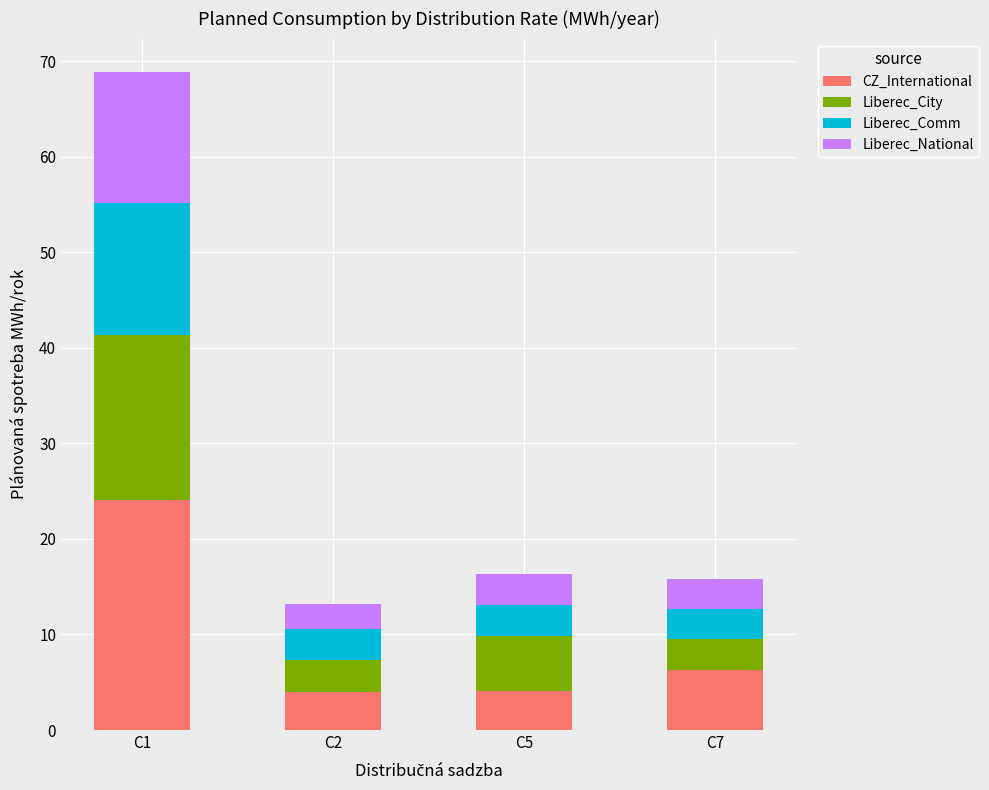

At which category is the sum across all series the highest?

C1